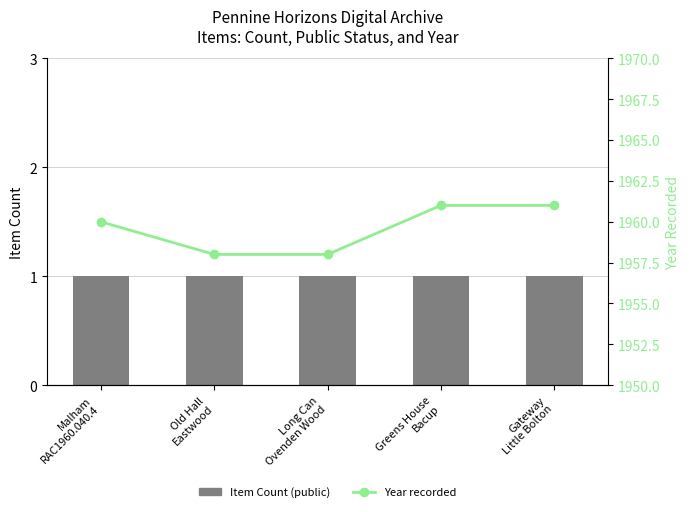

What position from the left is Old Hall
Eastwood?

2